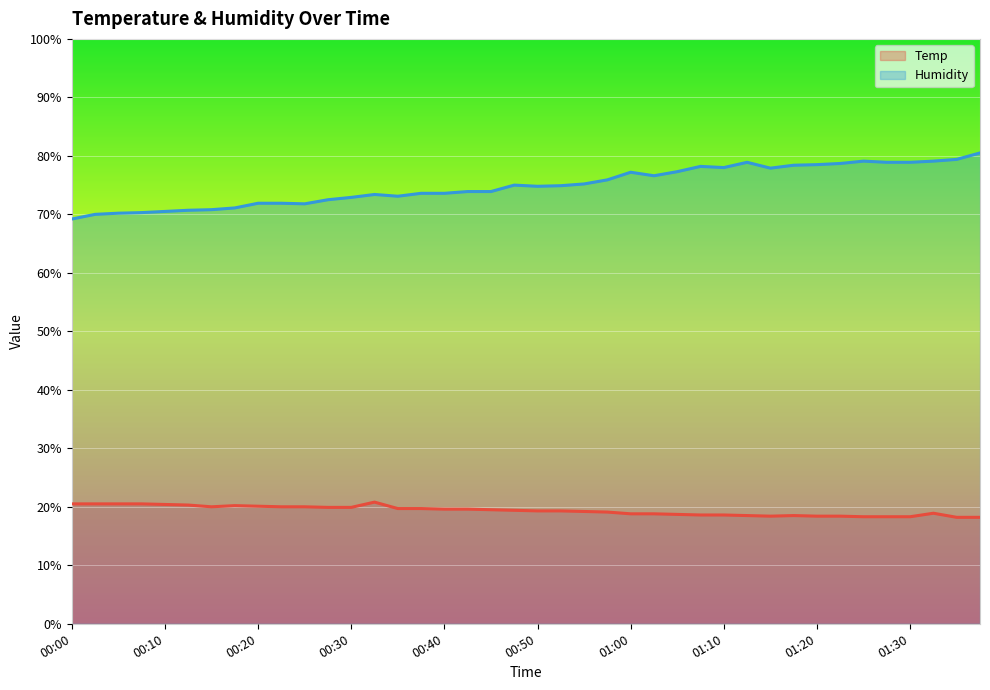

List the series in order of their peak value, highest first.

Humidity, Temp